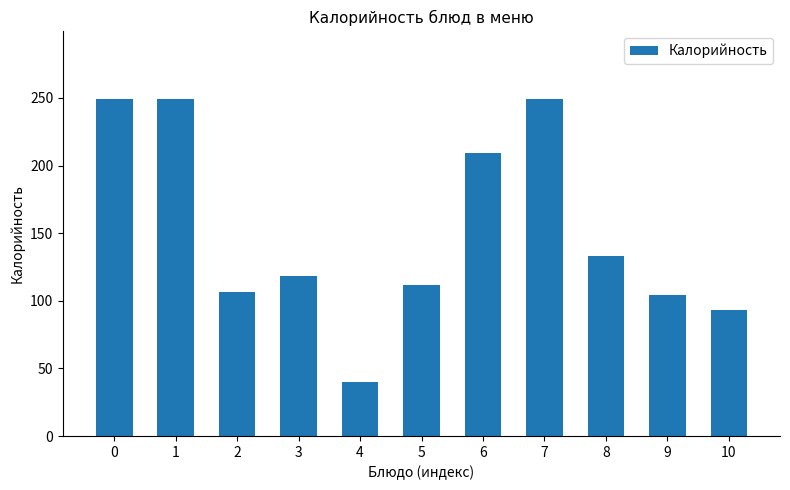

What is the sum of the values at 4 and 2?

146.4